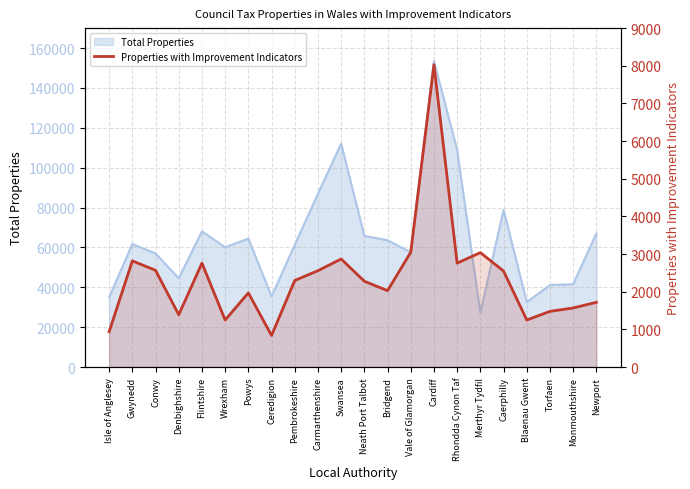

What position from the right is Neath Port Talbot?

11